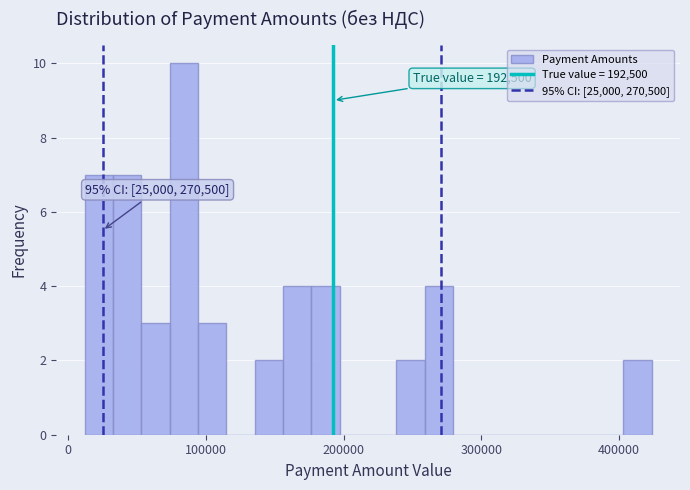

Around what value on the x-axis is the tallest bar? Give the approximate position of its centre, as read against the axis.

80000